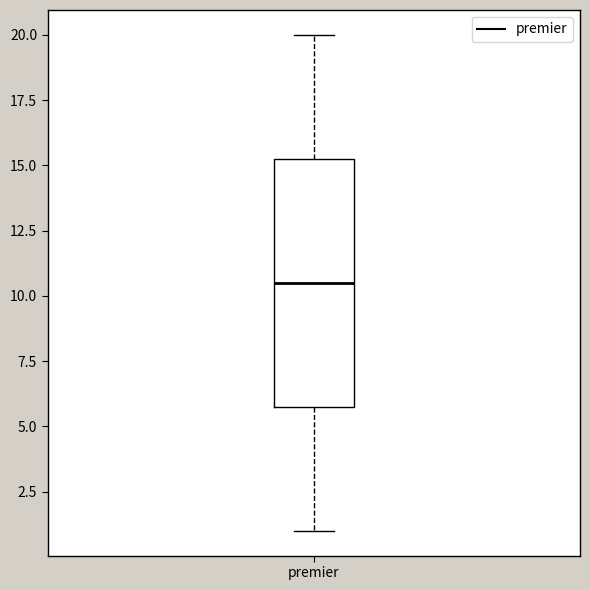

Transcribe this box plot: give where the median line is, the range the box spans, and where the two whiskers end, as read against the y-axis. The values are not printed on the chart, so give them approximately, as read against the axis.

median 10.5, box 6.0 to 15.5, whiskers 1.0 to 20.0